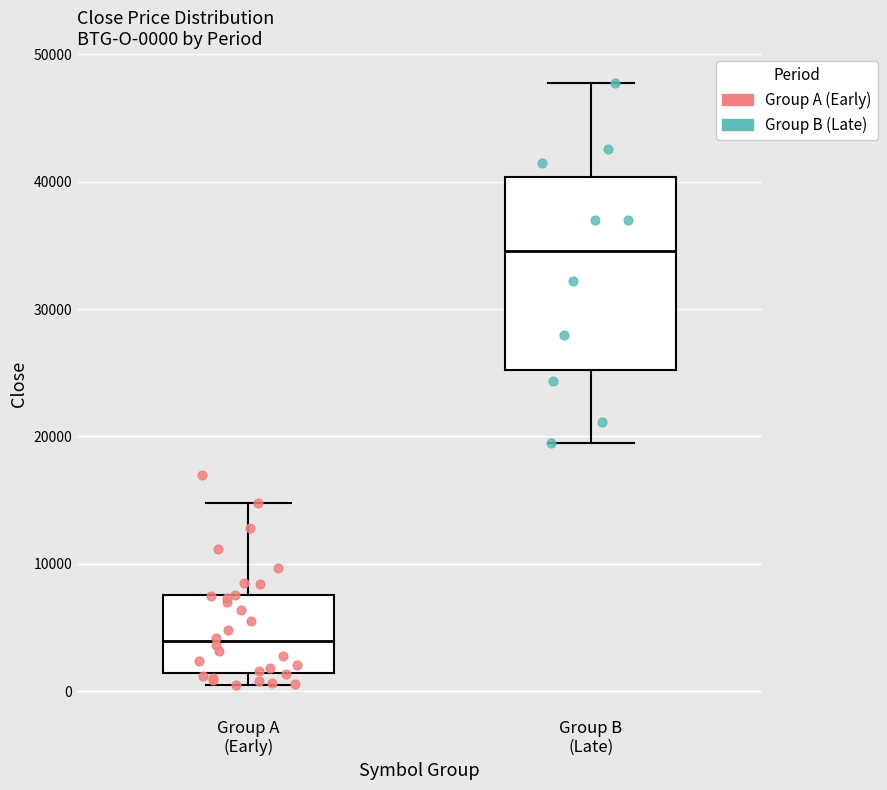

Which box is the tallest, from its lower edge to its upper edge?

Group B (Late)